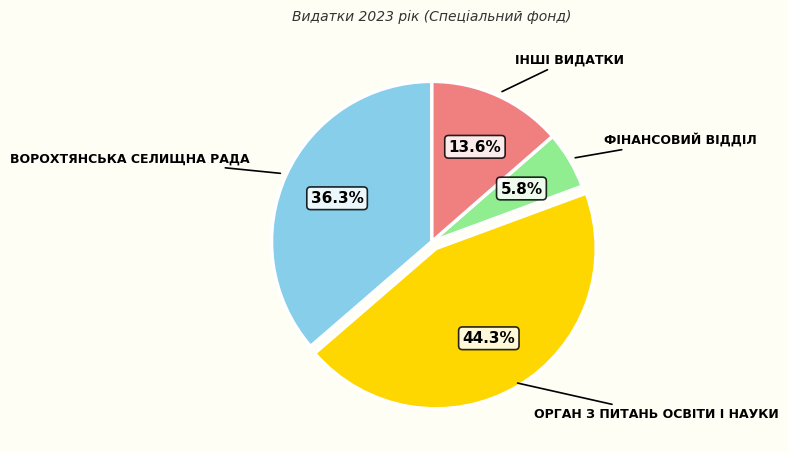

Is there any slice that represents more than half of the pie?

No